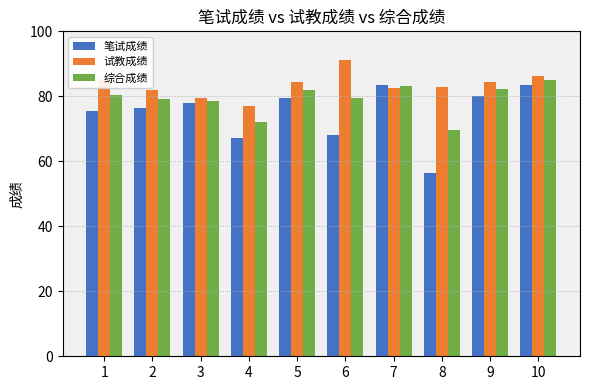

Is the value of 试教成绩 at 4 greater than the value of 笔试成绩 at 7?

No